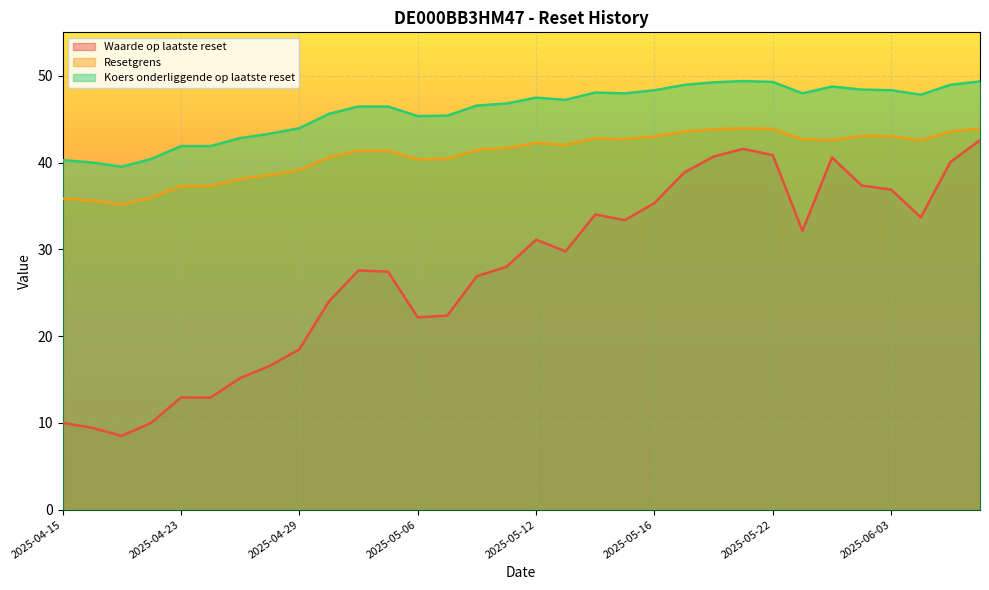

What is the spread (max minus min) of values at 2025-05-07?

23.0